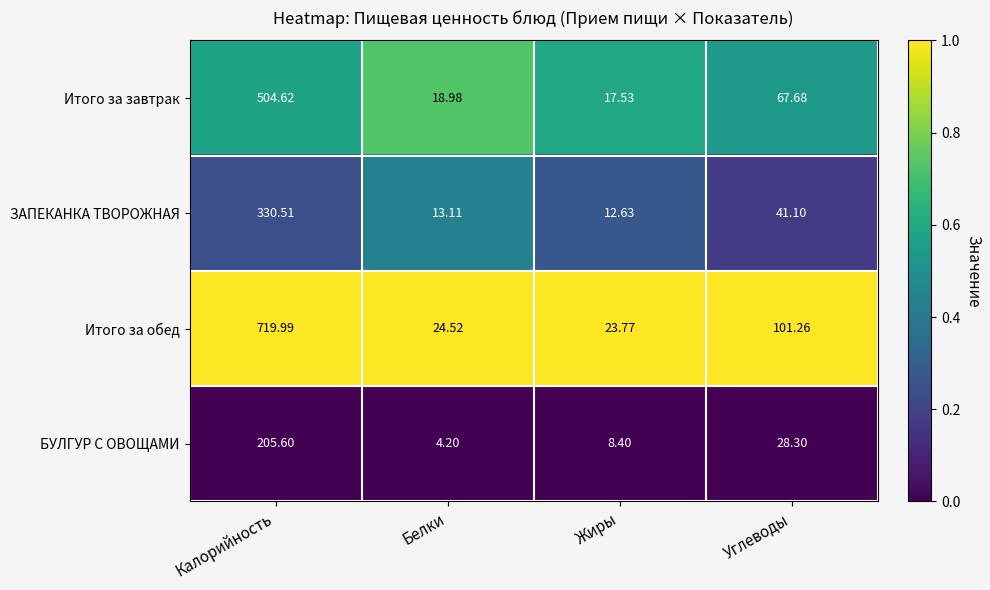

What is the total value across all series at Углеводы?

238.3